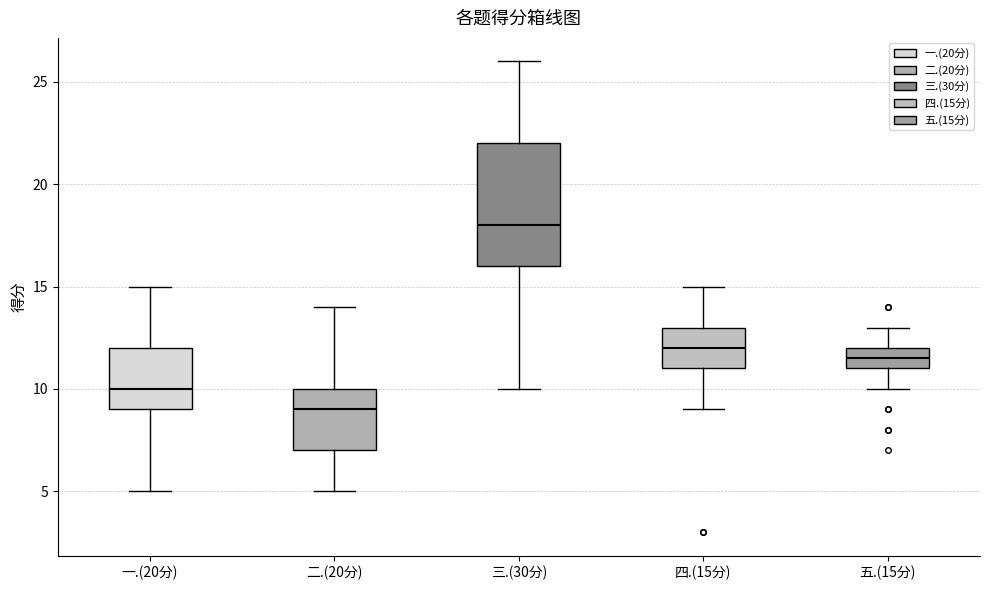

Which box's median line is the lowest?

二.(20分)